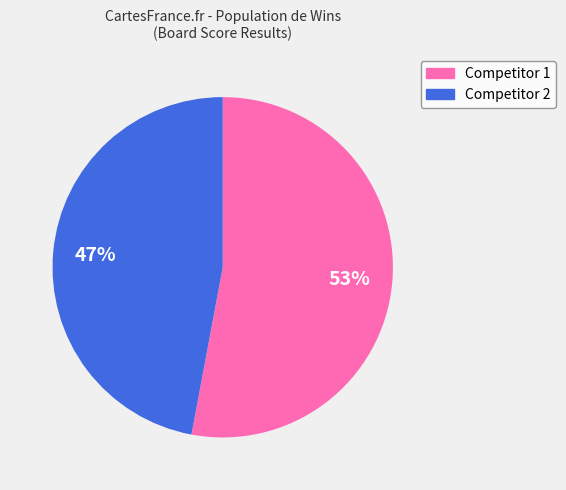

Combined, do Competitor 2 and Competitor 1 account for over 50%?

Yes